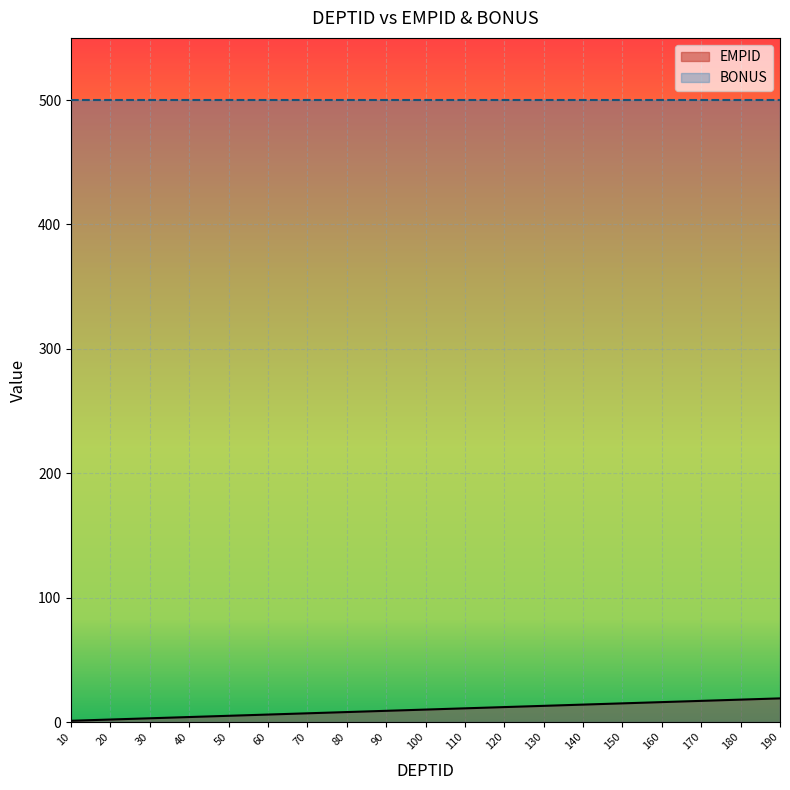

What is the difference between the second highest and minimum values?

17